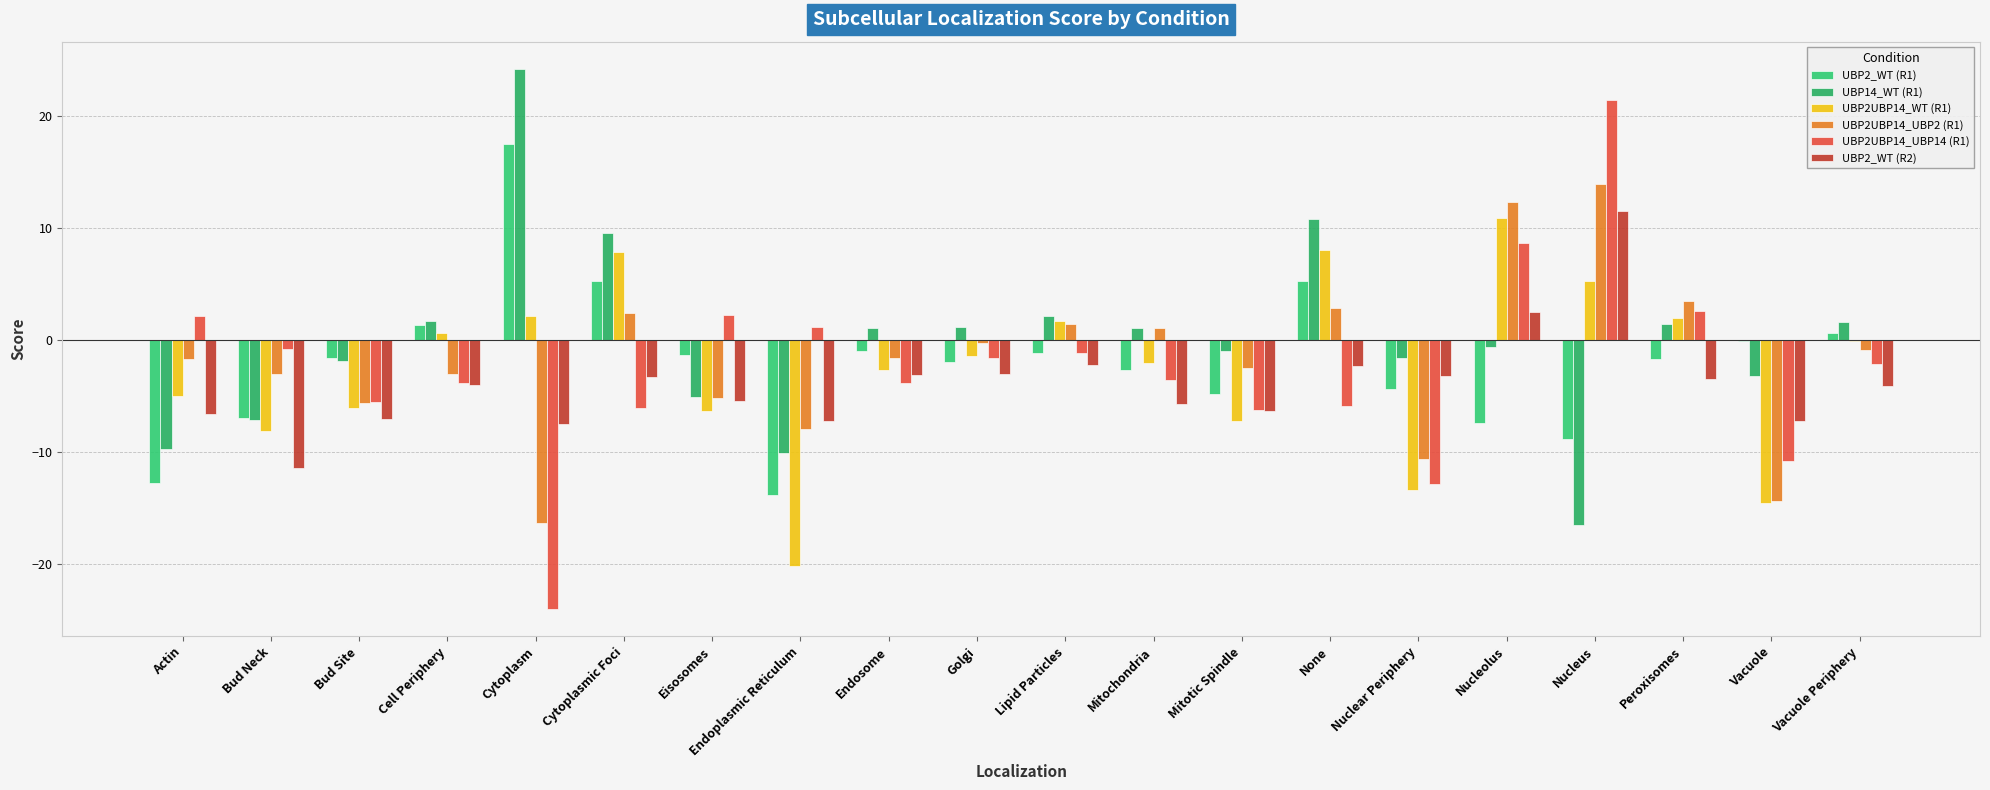

Is it true that UBP2_WT (R2) equals -7.2 at Vacuole?

True